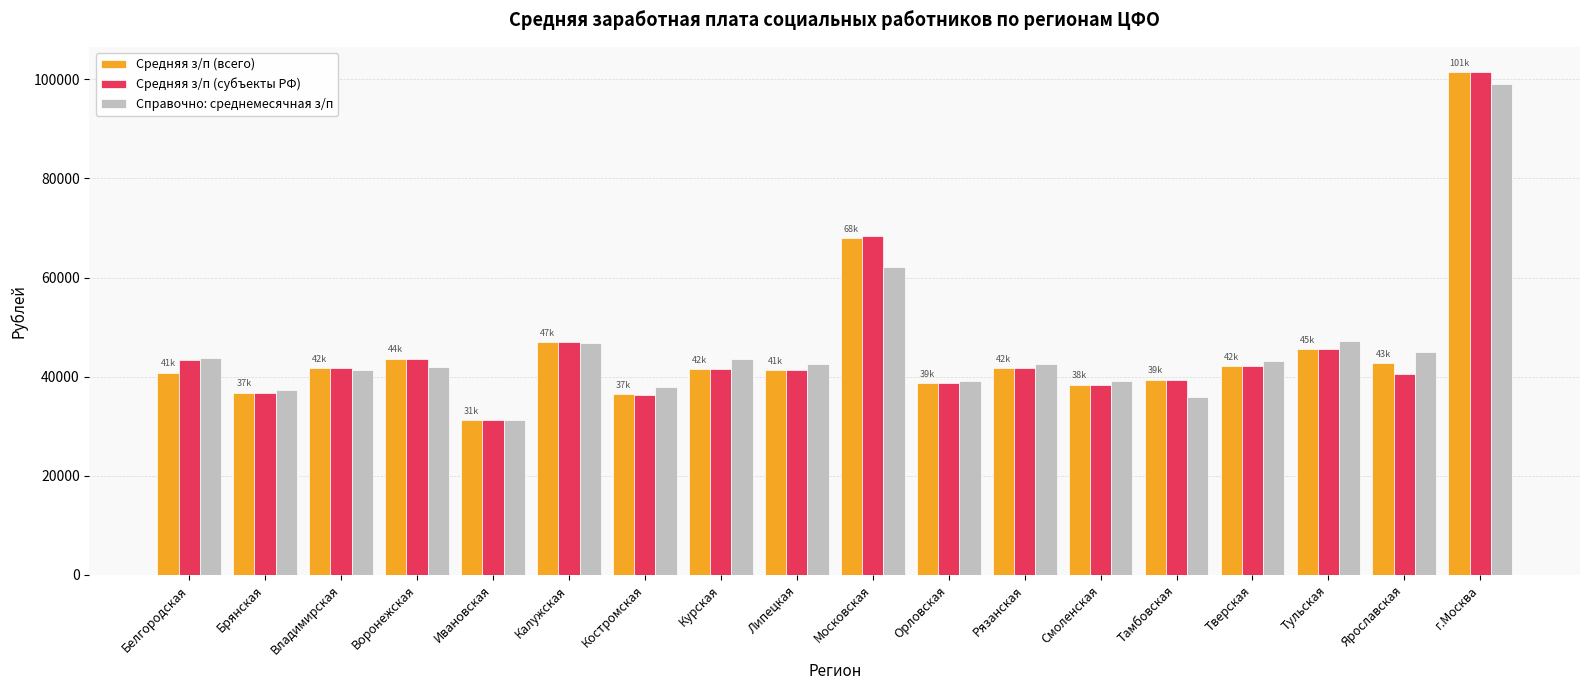

Rank the series by their average value, from lowest to highest.

Средняя з/п (всего), Средняя з/п (субъекты РФ), Справочно: среднемесячная з/п